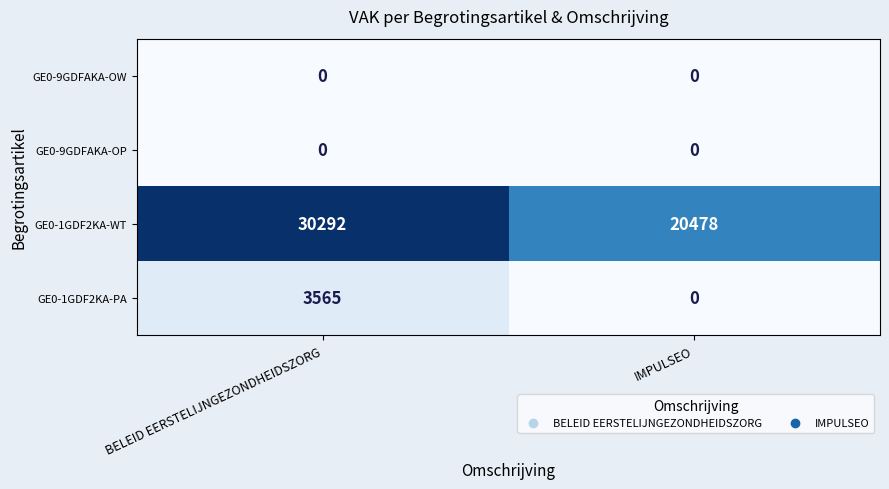

What is the highest value of the GE0-1GDF2KA-PA series?

3565